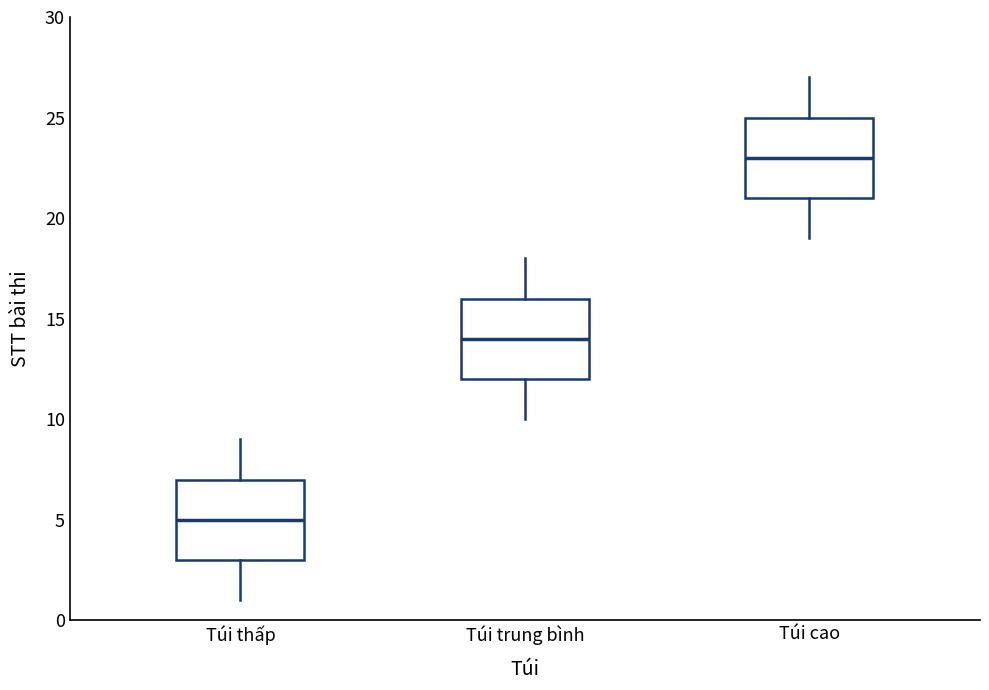

Reading left to right, read every box against the y-axis: the position of its median line, the range the box covers, and the ends of its whiskers. The values are not printed on the chart, so give them approximately, as read against the axis.

Túi thấp: median 5, box 3 to 7, whiskers 1 to 9
Túi trung bình: median 14, box 12 to 16, whiskers 10 to 18
Túi cao: median 23, box 21 to 25, whiskers 19 to 27